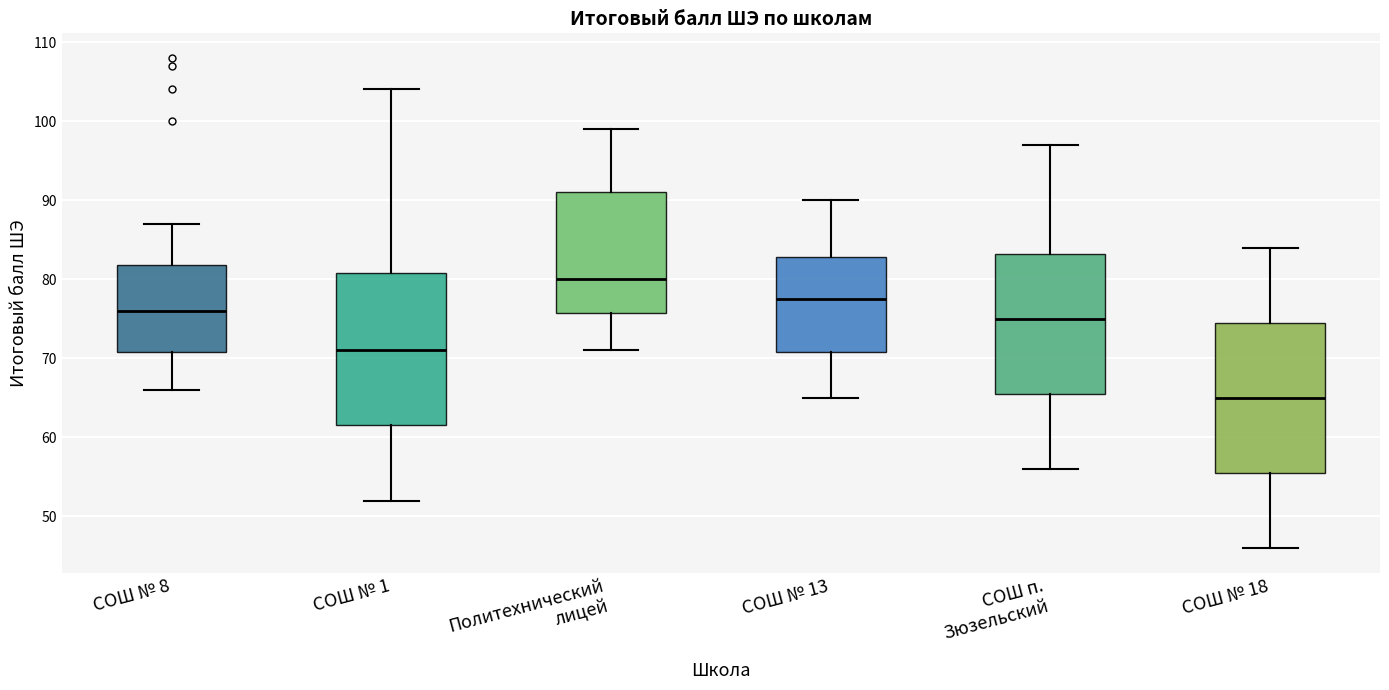

Reading left to right, transcribe this box plot: for each box, give where its median line is, the range the box spans, and where its two whiskers end, as read against the y-axis. The values are not printed on the chart, so give them approximately, as read against the axis.

СОШ № 8: median 76, box 71 to 82, whiskers 66 to 87
СОШ № 1: median 71, box 62 to 81, whiskers 52 to 104
Политехнический лицей: median 80, box 76 to 91, whiskers 71 to 99
СОШ № 13: median 78, box 71 to 83, whiskers 65 to 90
СОШ п. Зюзельский: median 75, box 66 to 83, whiskers 56 to 97
СОШ № 18: median 65, box 56 to 75, whiskers 46 to 84